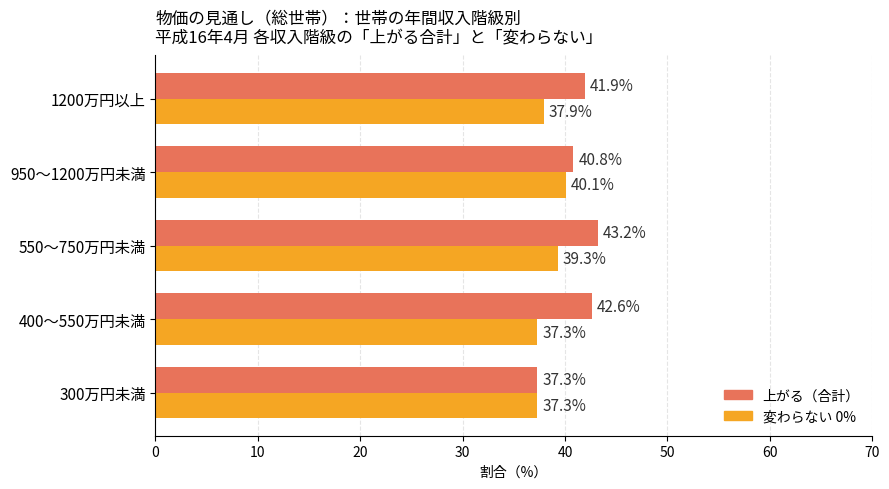

Where is 変わらない 0% nearest to the value 38?

1200万円以上